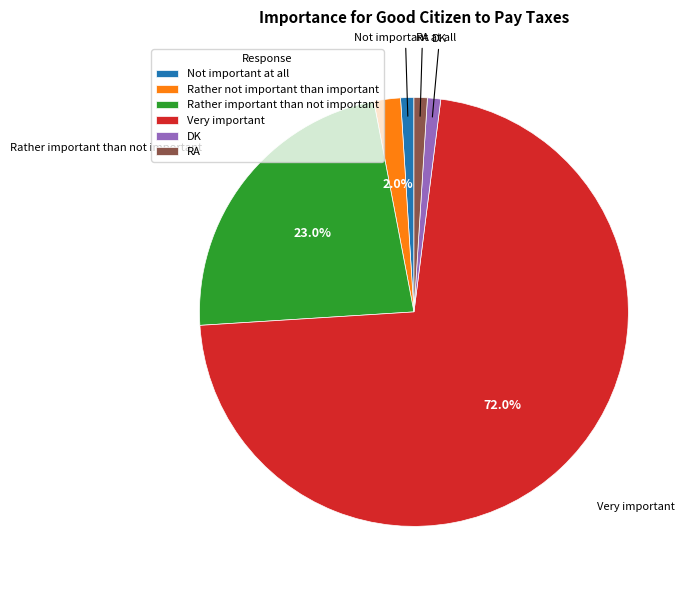

The RA slice represents 8% of the pie. True or false?

False